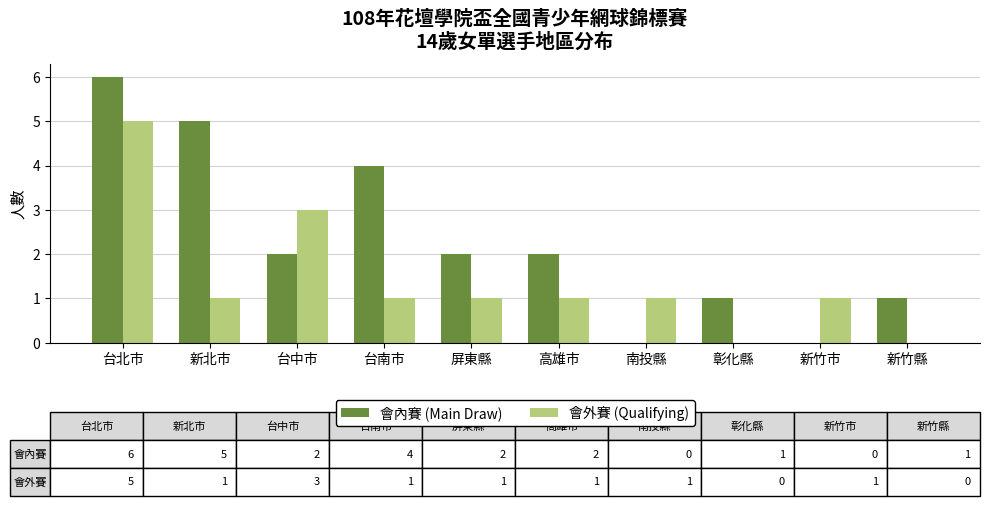

How many distinct data groups are displayed?

2